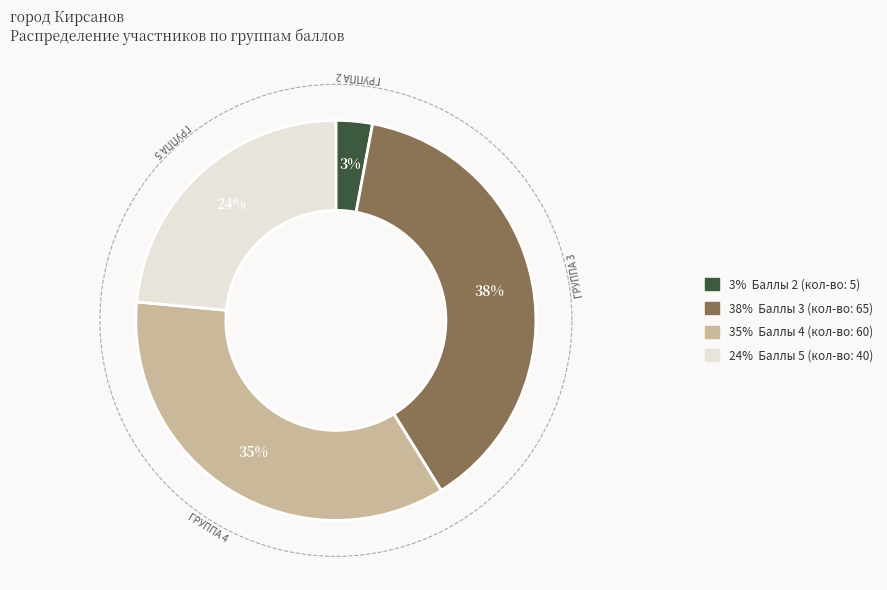

To the nearest percent, what portion does Ср.% вып. уч. гр.баллов 4 represent?

35%